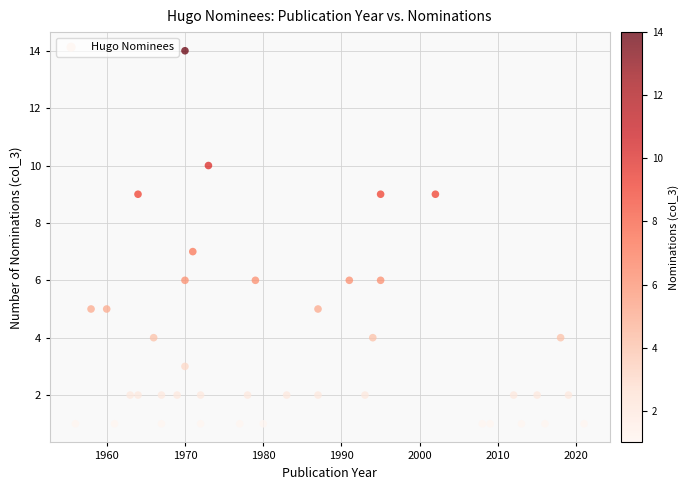

What is the range of X values (max minus min)?

65